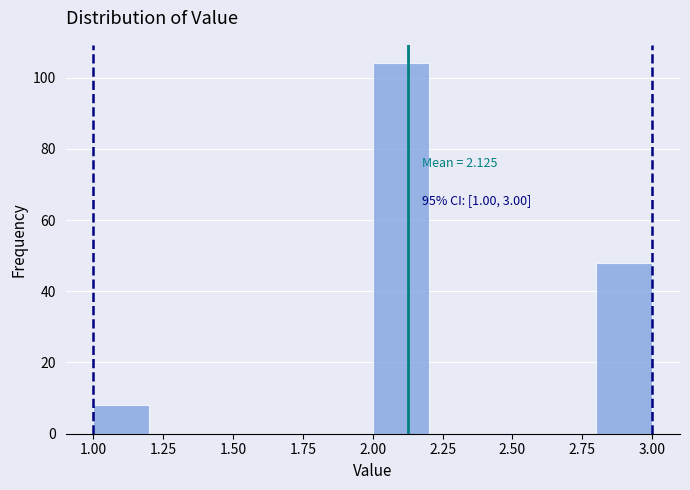

Over which range of the x-axis is the bar tallest?

2.0 to 2.2